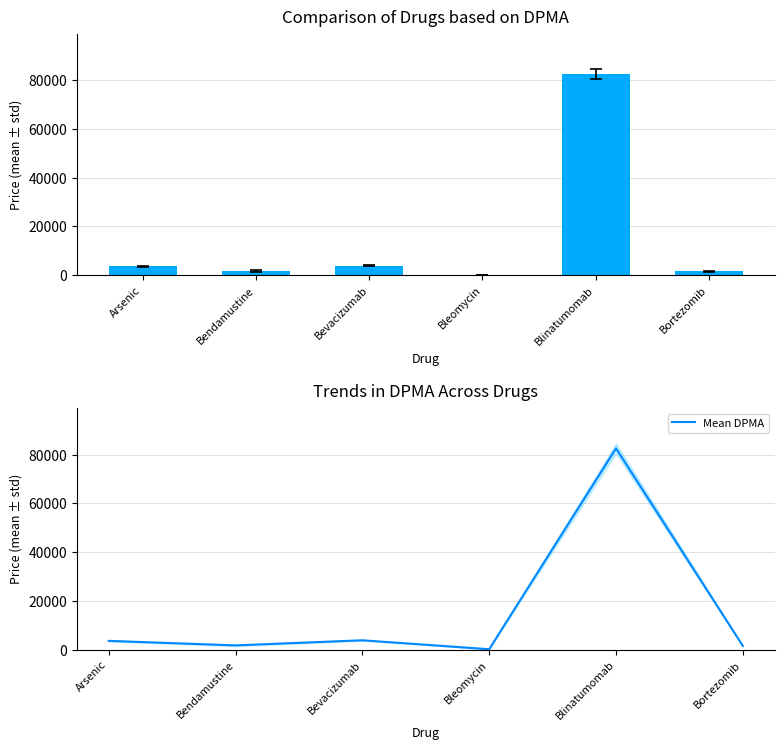

What is the label of the 5th bar from the left?

Blinatumomab